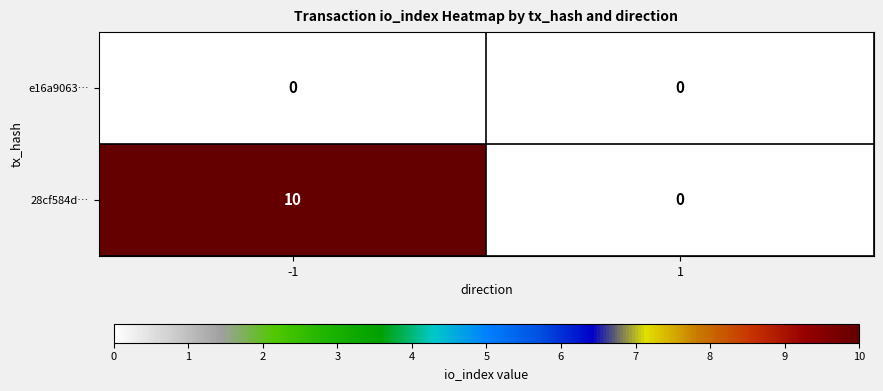

Reading right to left, what are all the values shown in this chart?

e16a9063…: 0	0
28cf584d…: 0	10